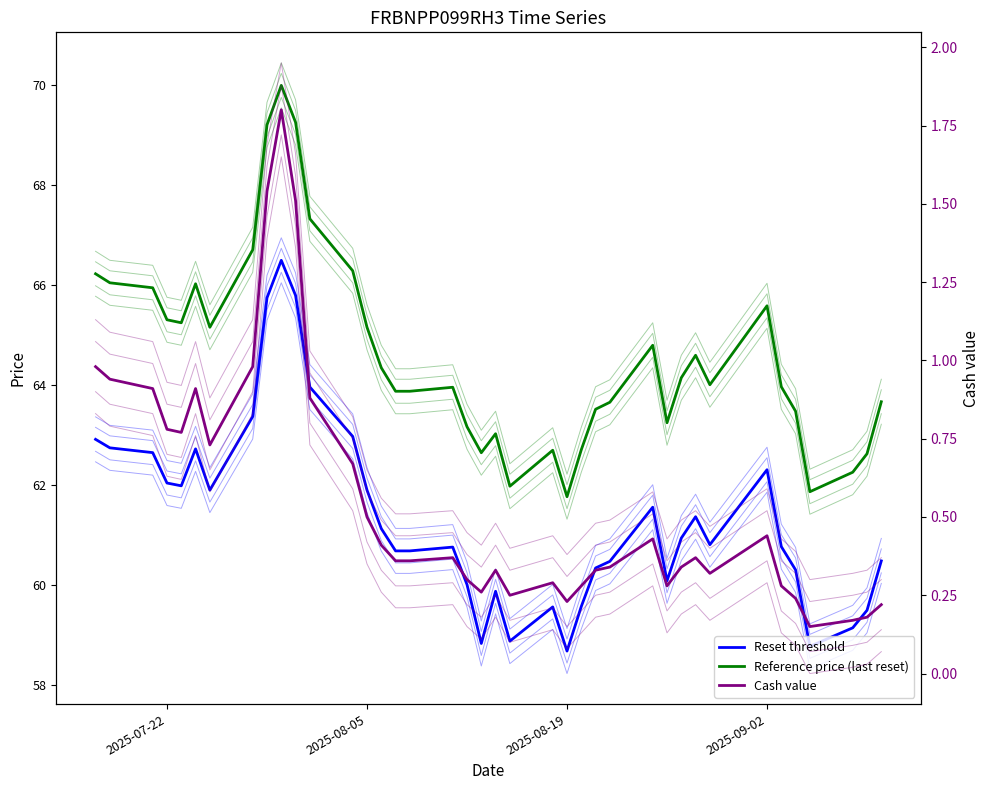

What is the difference between the second highest and second lowest values in the Reference price (last reset) series?

7.4